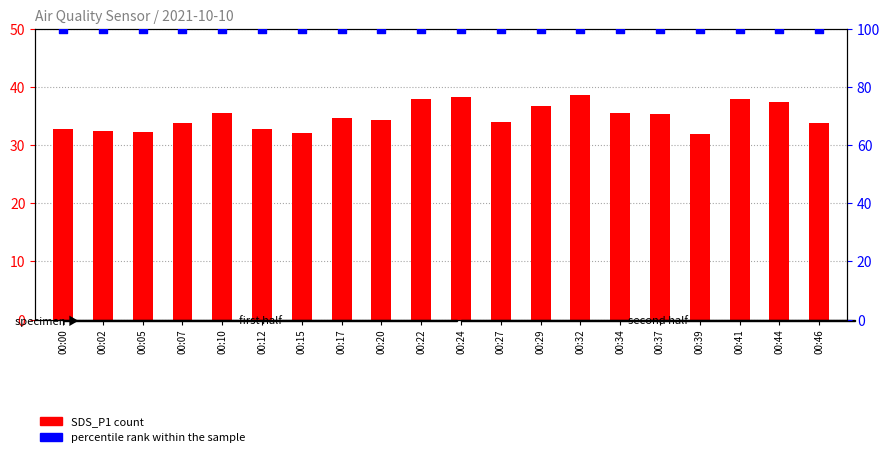

At which category is the sum across all series the highest?

00:32